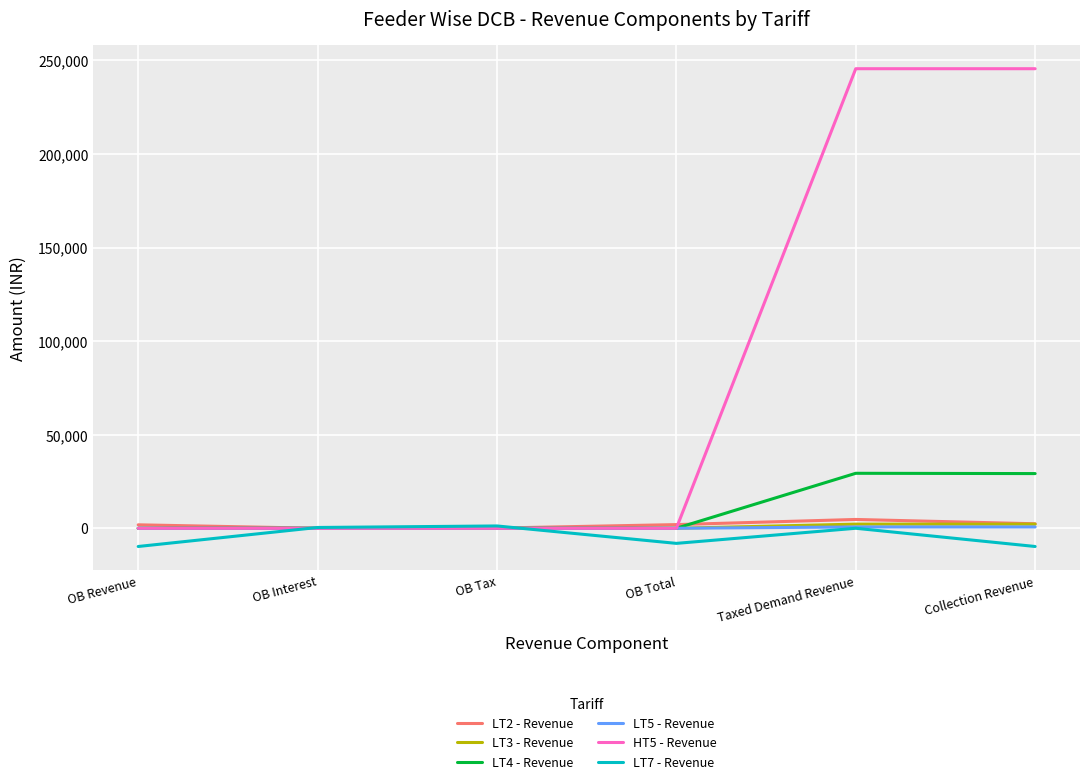

How many values in the LT7 - Revenue series are below 0?

3